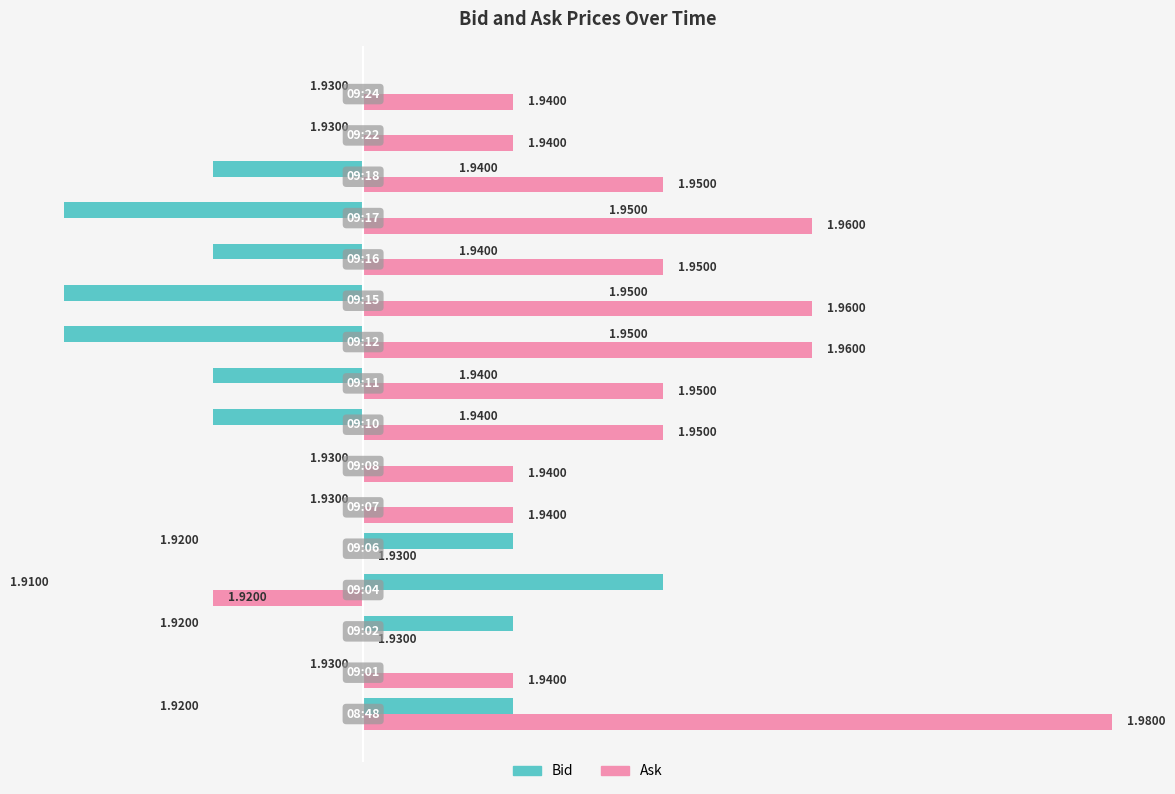

What are all the series names shown in the legend?

Bid, Ask